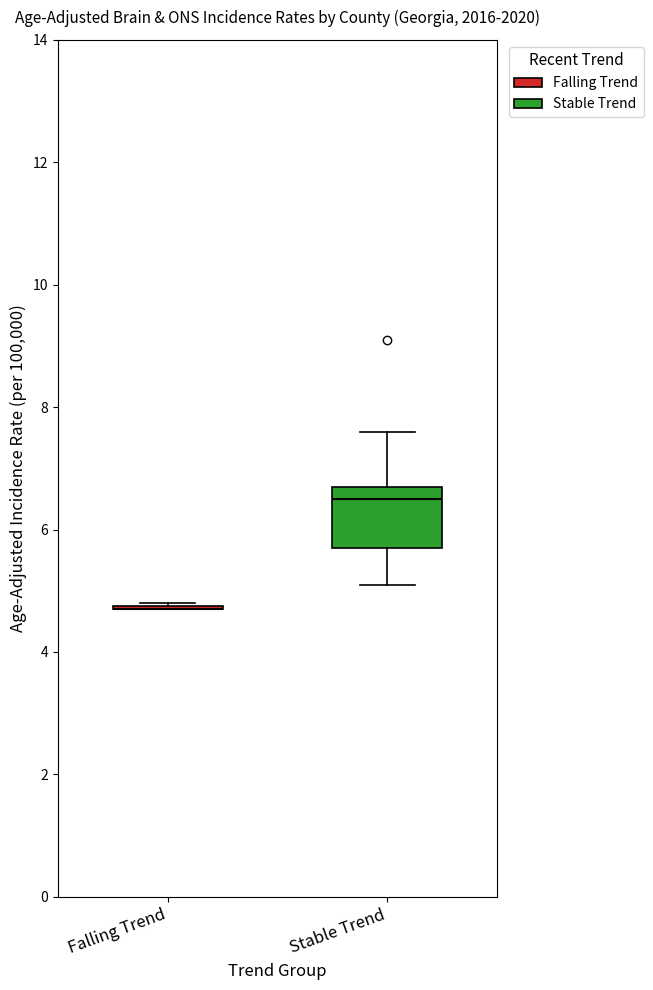

Reading left to right, transcribe this box plot: for each box, give where its median line is, the range the box spans, and where its two whiskers end, as read against the y-axis. The values are not printed on the chart, so give them approximately, as read against the axis.

Falling Trend: box collapsed to a line at 4.8, whiskers 4.8 to 4.8
Stable Trend: median 6.6, box 5.8 to 6.8, whiskers 5.2 to 7.6